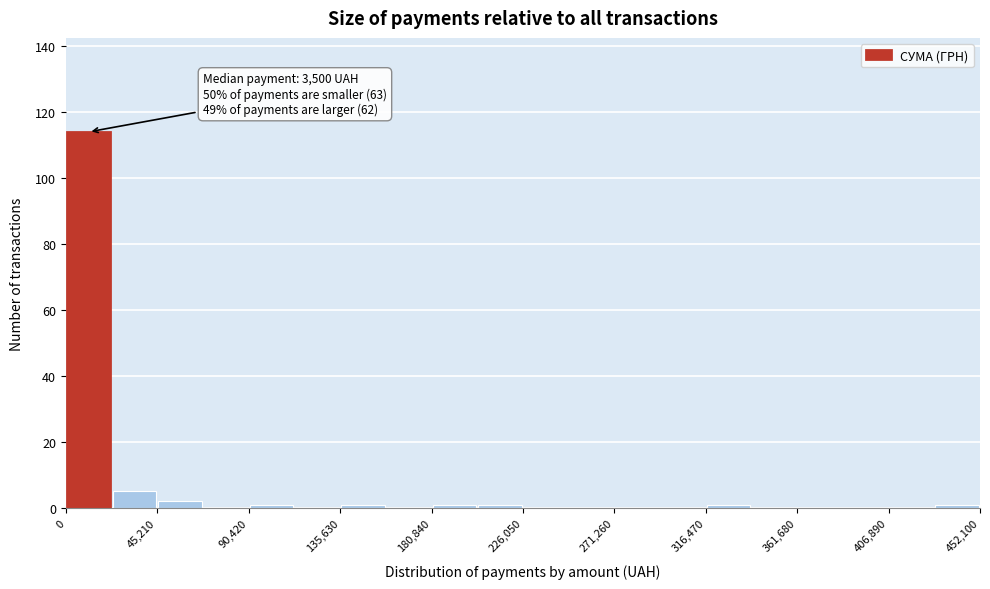

Which range on the x-axis has the tallest bar?

0 to 25000